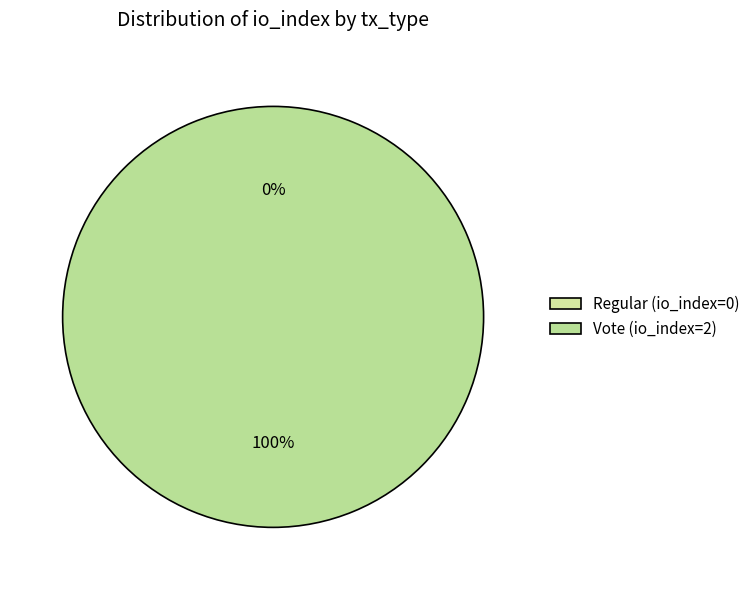

Rank the categories by value from lowest to highest.

Regular (io_index=0), Vote (io_index=2)